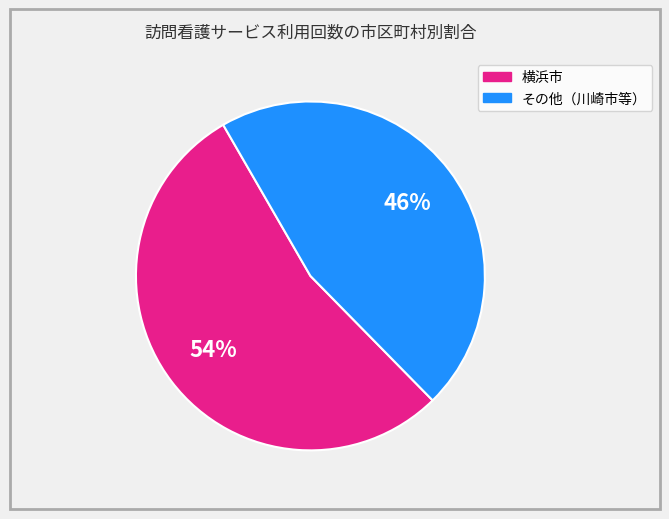

Is there any slice that represents more than half of the pie?

Yes